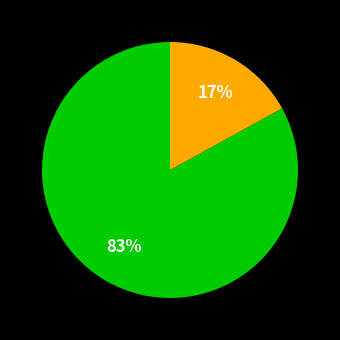

How many slices are in this pie chart?

2